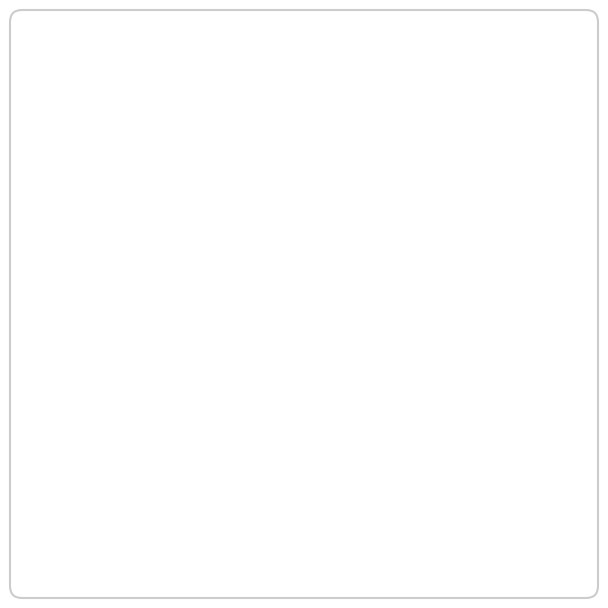

How many slices are in this pie chart?

3